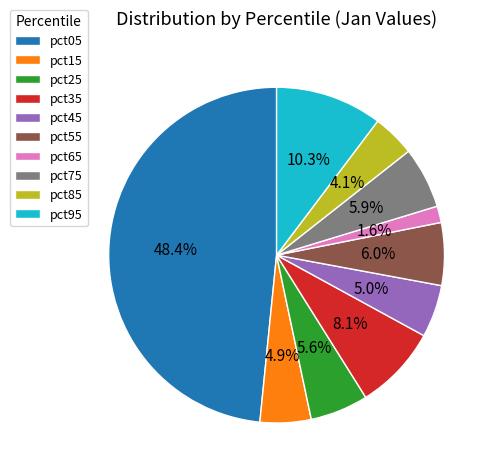

True or false: pct95 accounts for 5% of the total.

False